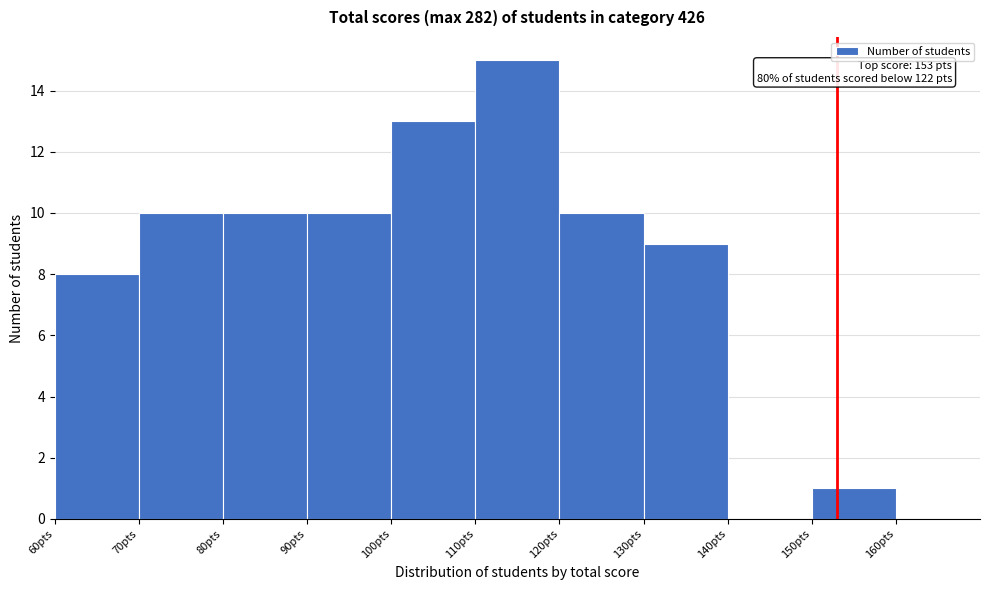

Which range on the x-axis has the tallest bar?

110 to 120